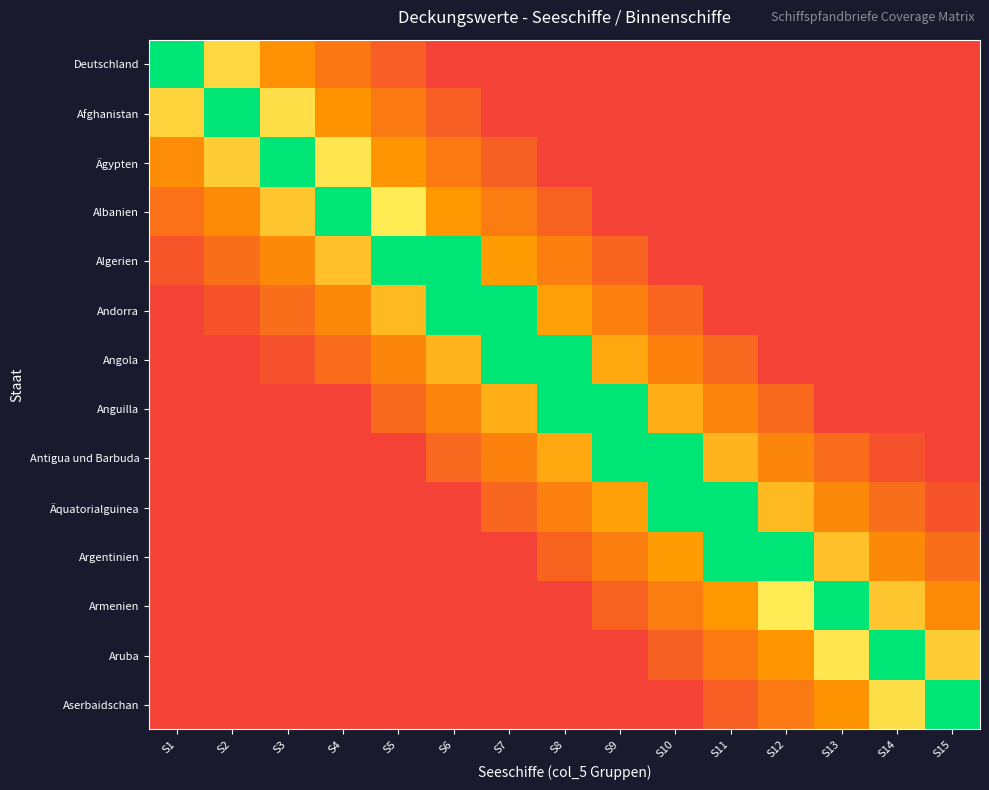

At which category is the sum across all series the highest?

S15